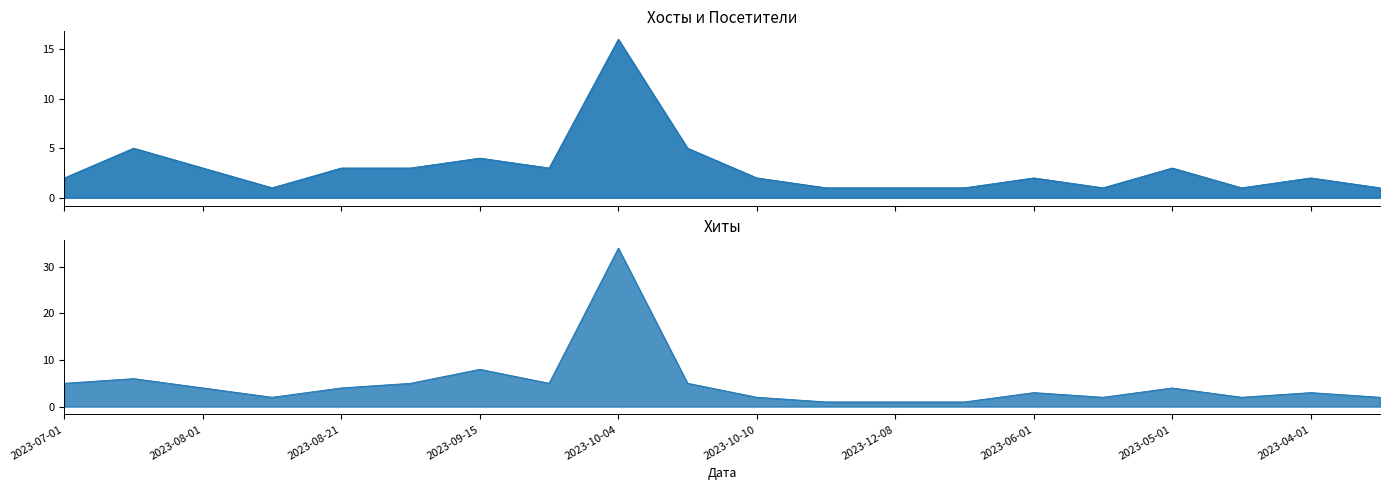

List the series in order of their peak value, highest first.

Хиты, Хосты